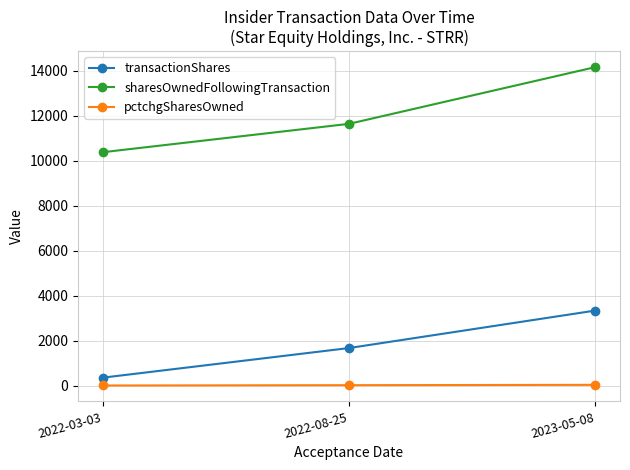

What is the maximum value for transactionShares?

3333